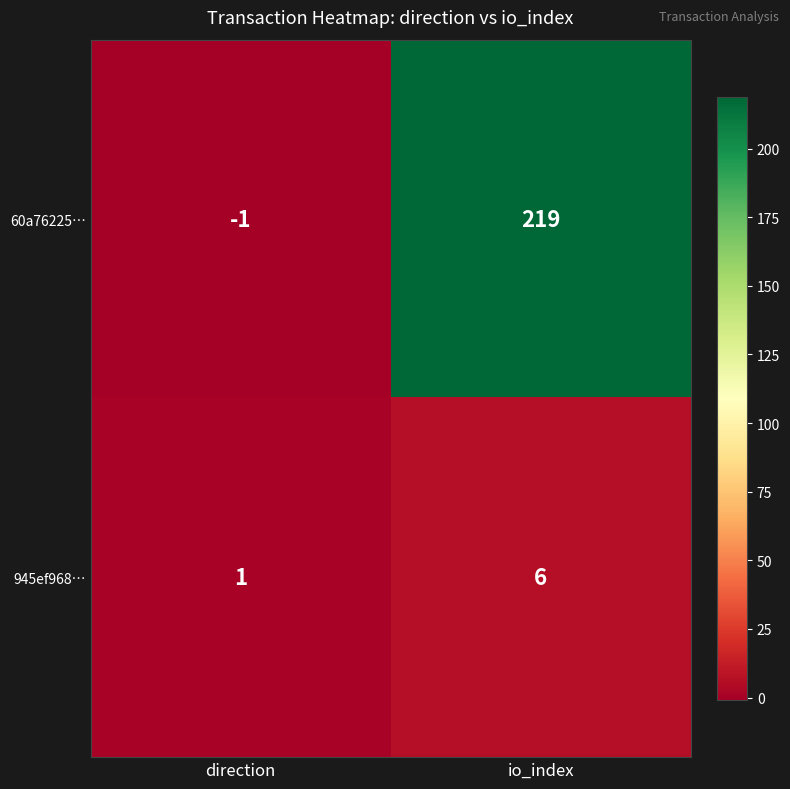

List the series in order of their overall mean, highest first.

60a76225…, 945ef968…